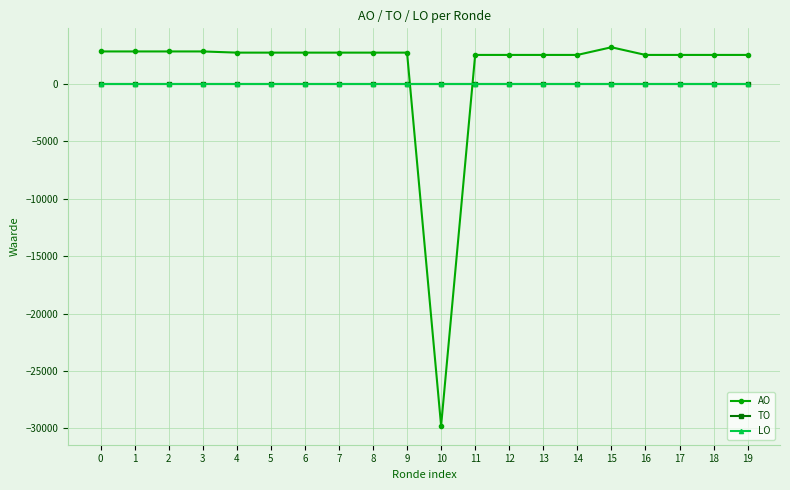

Reading left to right, extract all data points from this chart.

AO: 2803	2803	2803	2803	2700	2700	2700	2700	2700	2700	-29768	2500	2500	2500	2500	3167	2500	2500	2500	2500
TO: 0	0	0	0	0	0	0	0	0	0	0	0	0	0	0	0	0	0	0	0
LO: 0	0	0	0	0	0	0	0	0	0	0	0	0	0	0	0	0	0	0	0